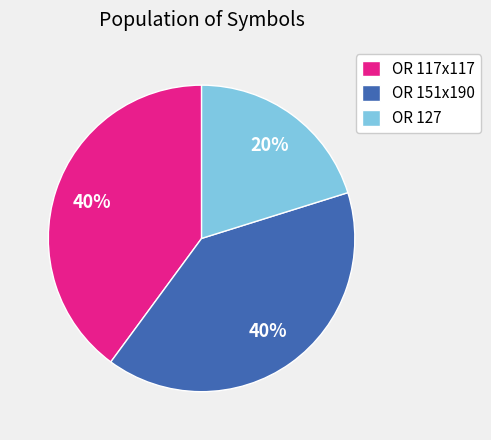

Which category has the smallest portion of the pie?

OR 127